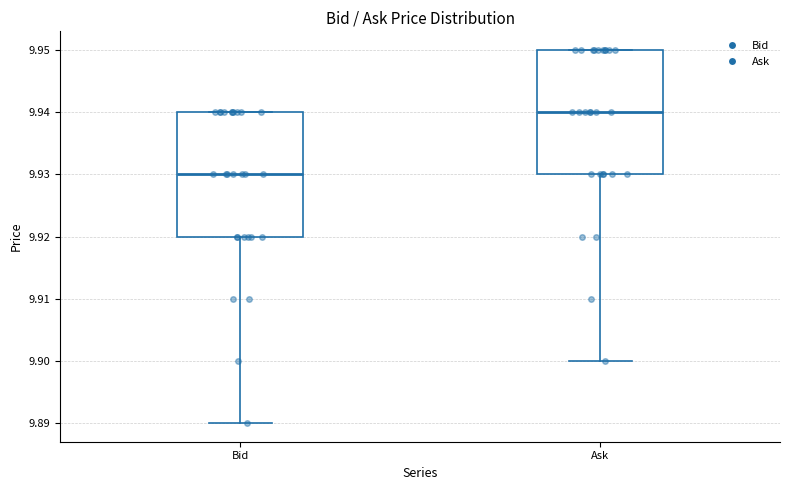

Which box has the lowest median line?

Bid